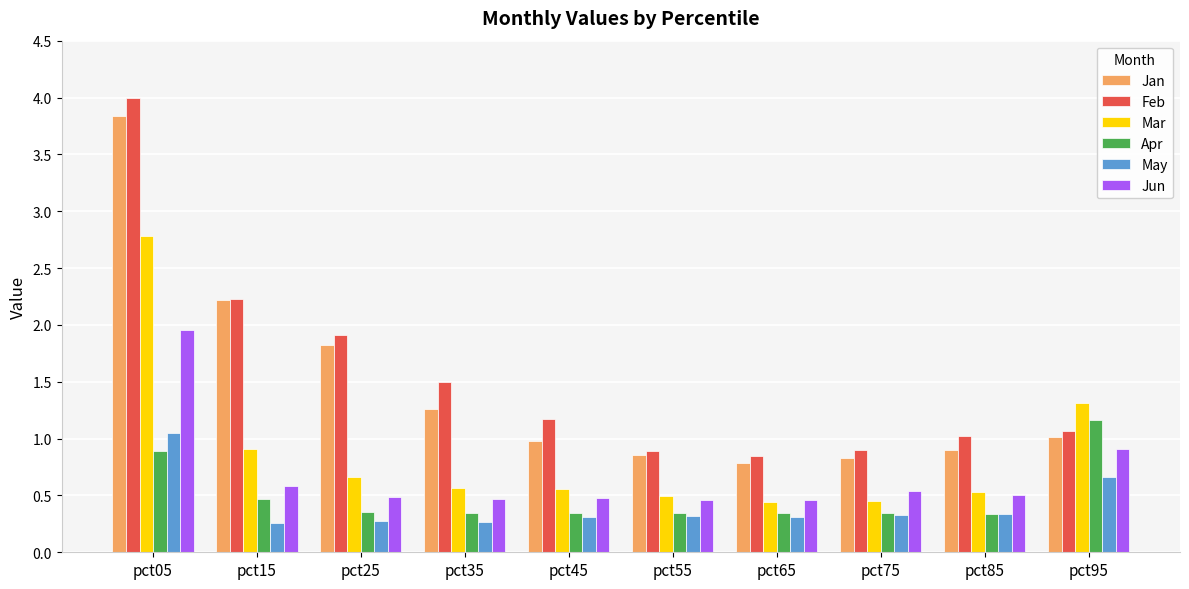

How many groups of bars are there?

10